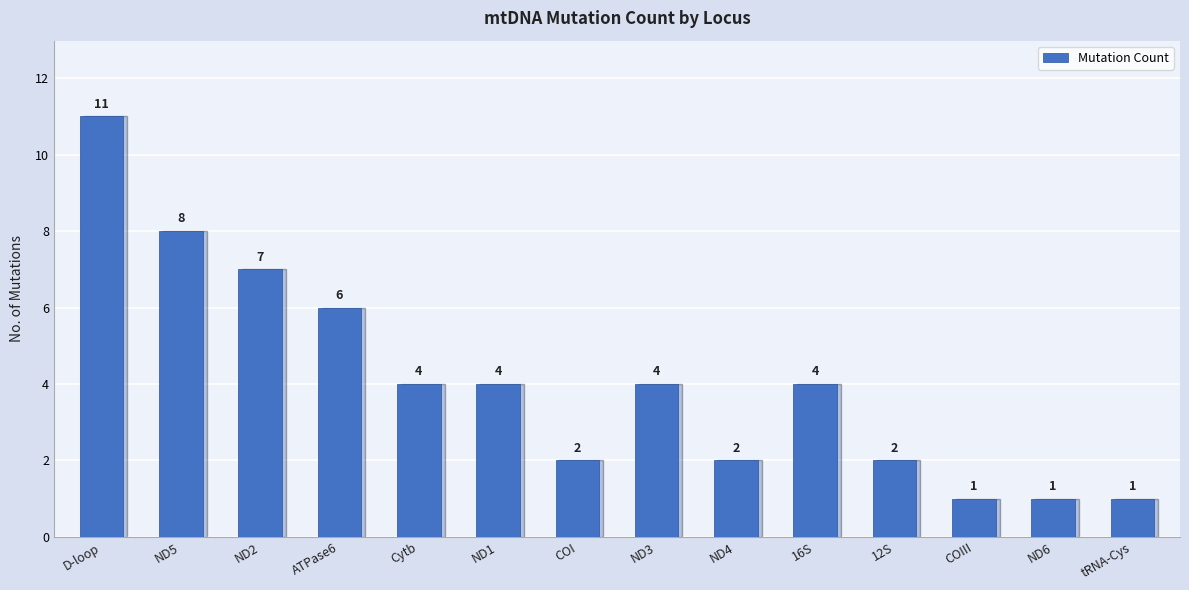

Count the values in the range 2 to 6.

8